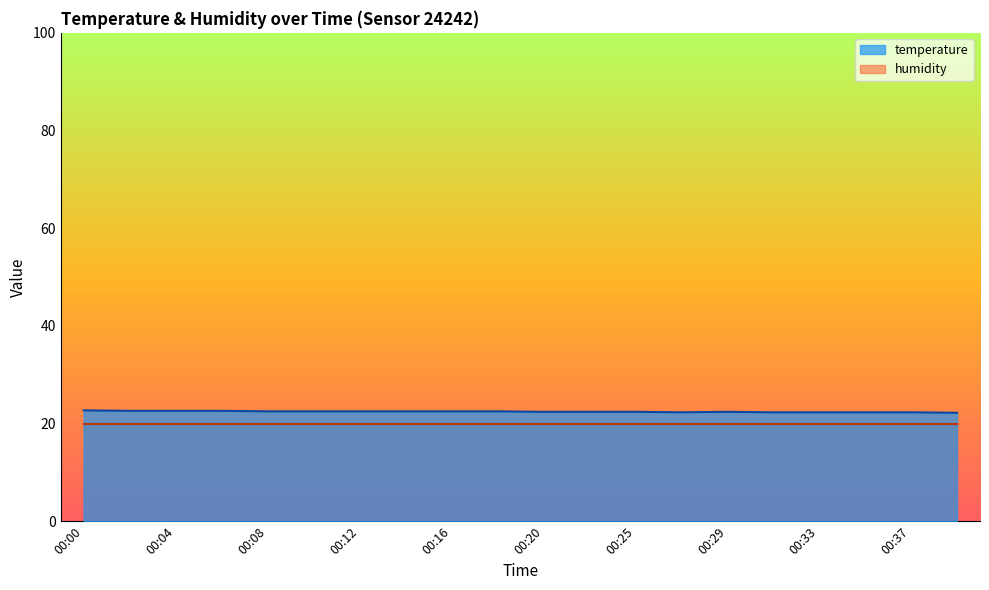

What is the difference between the values at 00:20 and 00:10?

0.1